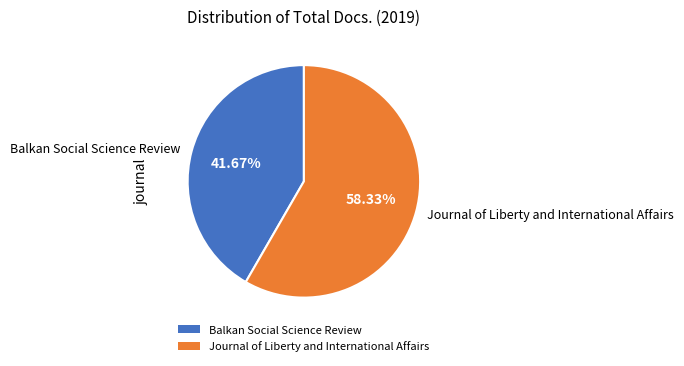

Rank the categories by value from highest to lowest.

Journal of Liberty and International Affairs, Balkan Social Science Review